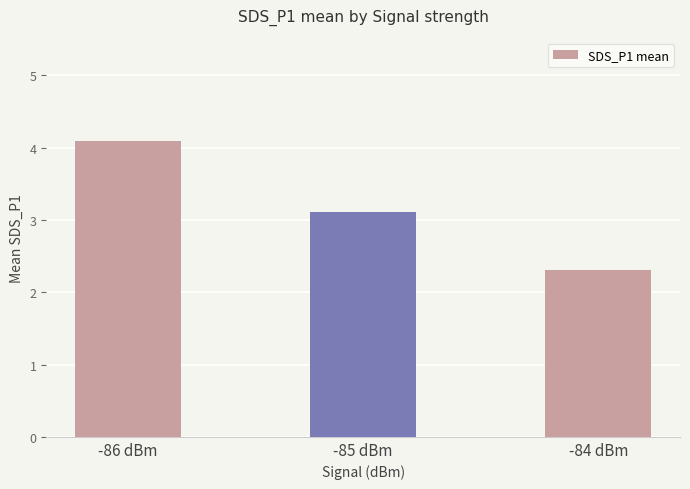

The value at -86 dBm is 6.1. True or false?

False